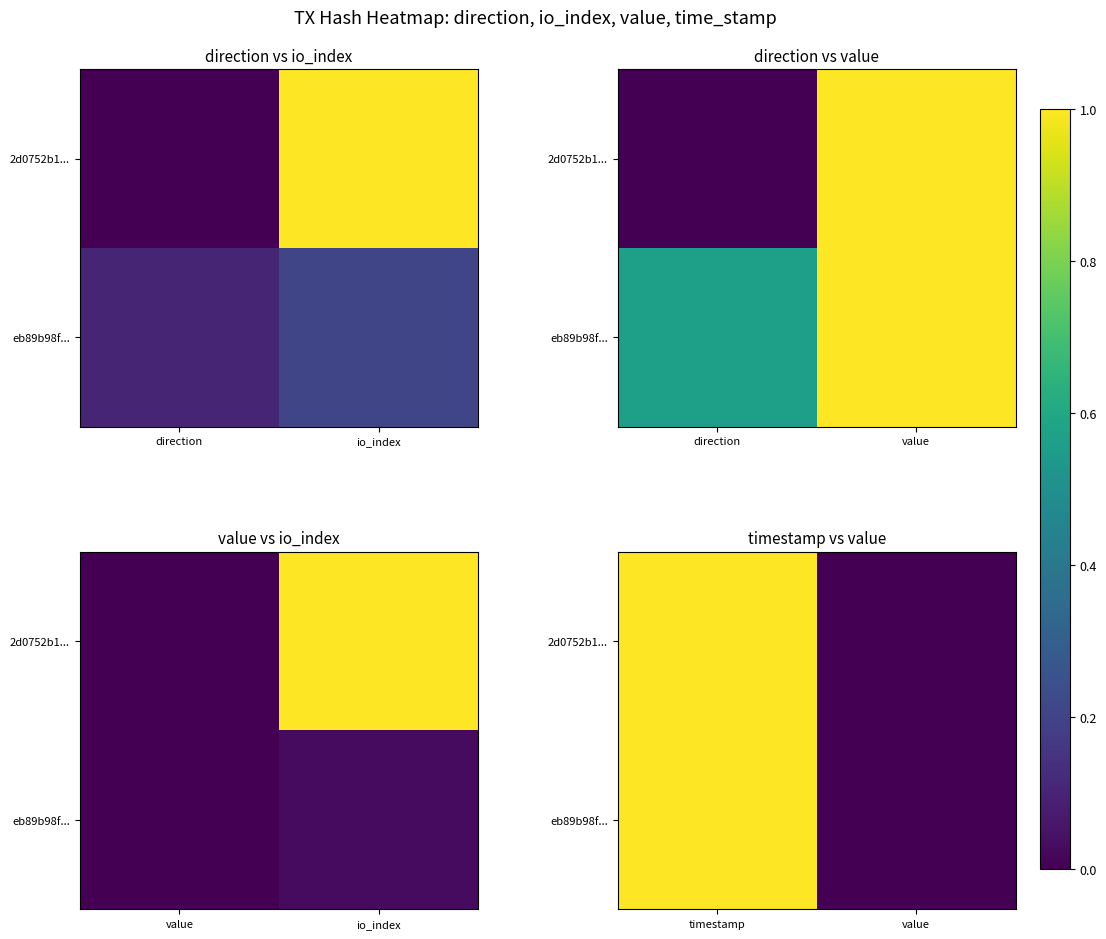

Count the number of data series in this chart.

2